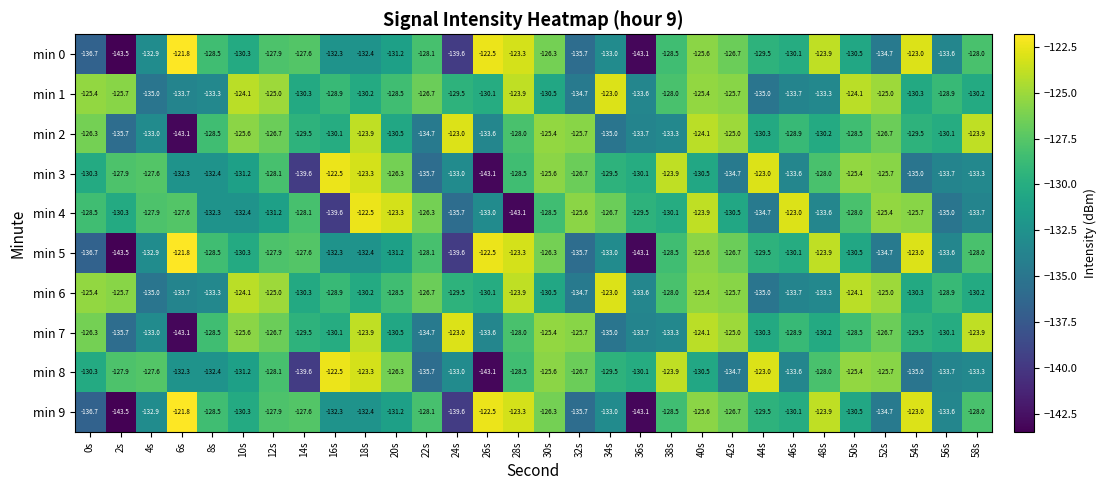

What is the total value across all series at 46s?

-1305.7